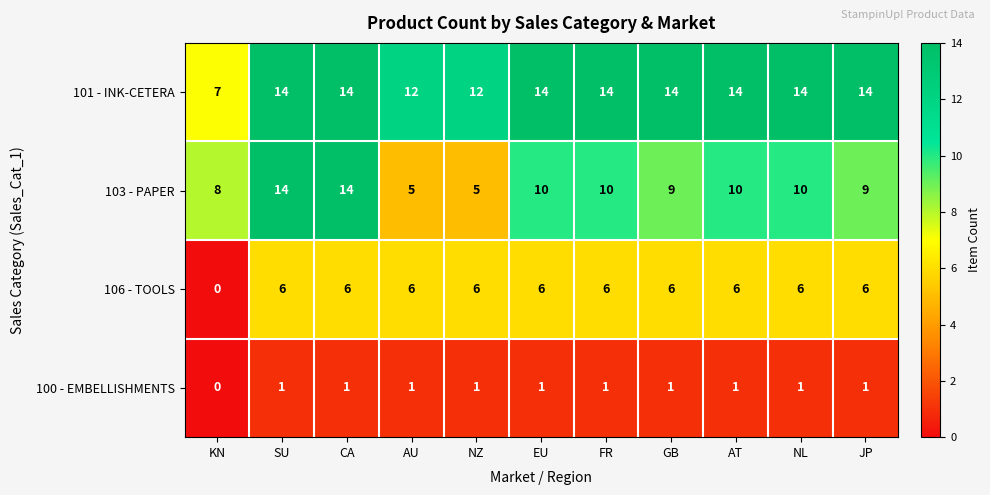

Is it true that 101 - INK-CETERA equals 14 at FR?

True